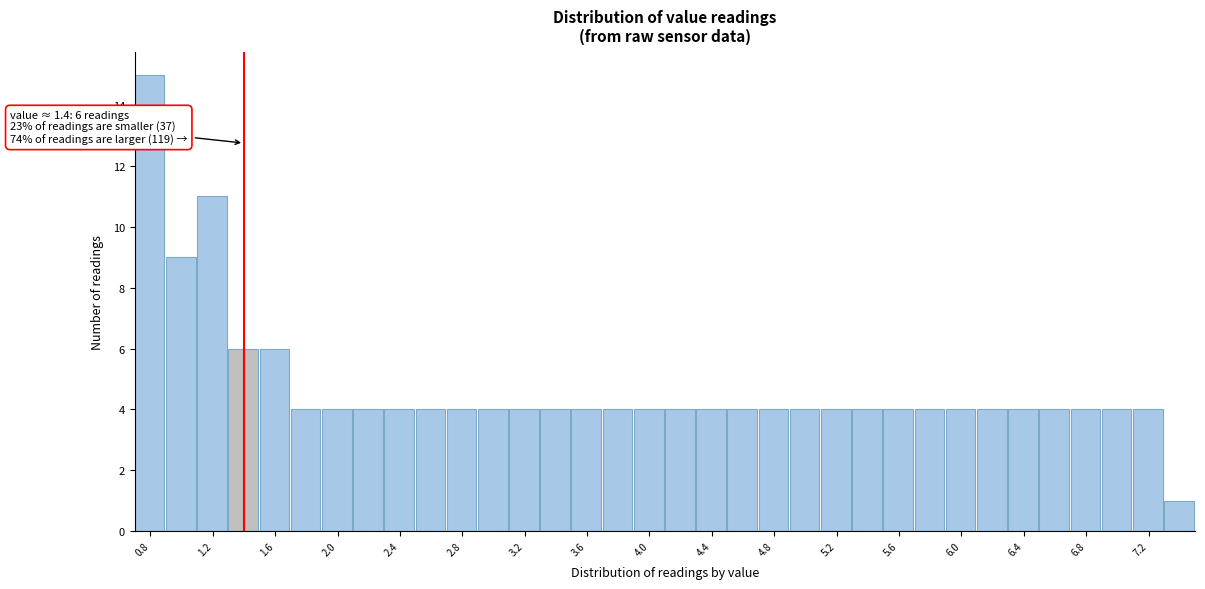

Which range on the x-axis has the tallest bar?

0.7 to 0.9